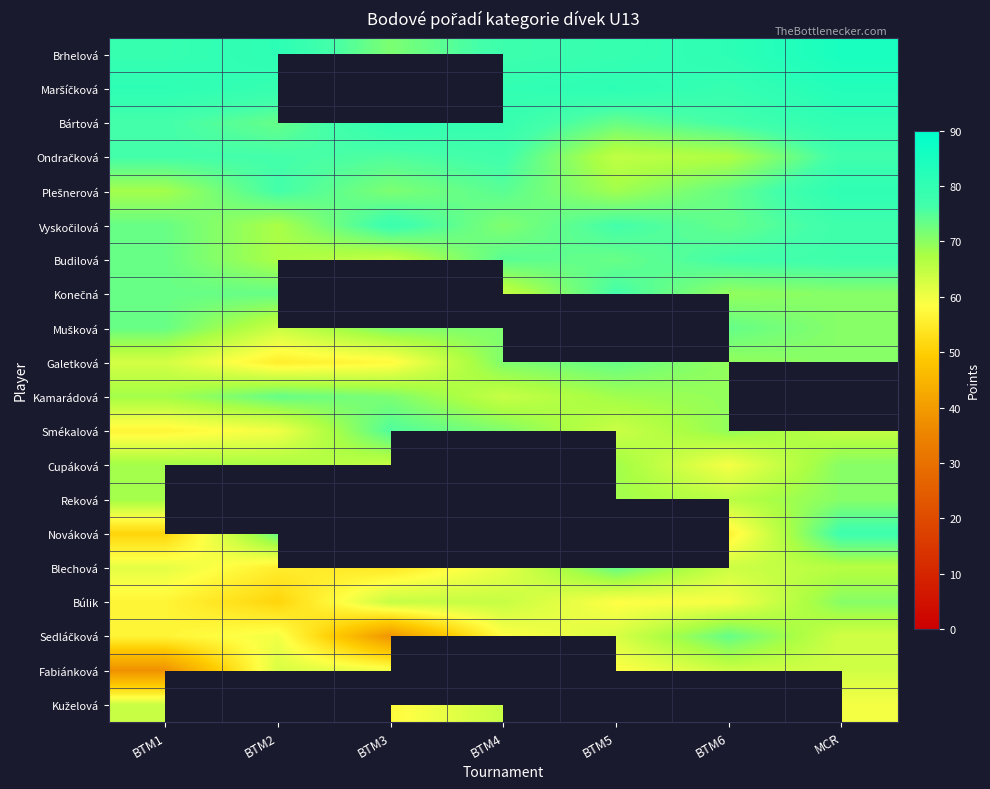

Is the value of Sedláčková at BTM5 greater than the value of Brhelová at BTM2?

No